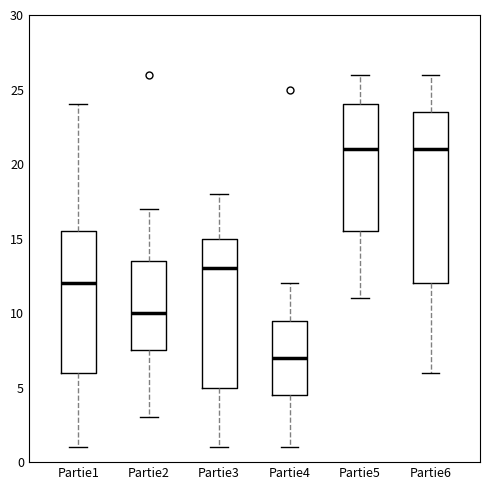

Reading left to right, read every box against the y-axis: the position of its median line, the range the box covers, and the ends of its whiskers. The values are not printed on the chart, so give them approximately, as read against the axis.

Partie1: median 12.0, box 6.0 to 15.5, whiskers 1.0 to 24.0
Partie2: median 10.0, box 7.5 to 13.5, whiskers 3.0 to 17.0
Partie3: median 13.0, box 5.0 to 15.0, whiskers 1.0 to 18.0
Partie4: median 7.0, box 4.5 to 9.5, whiskers 1.0 to 12.0
Partie5: median 21.0, box 15.5 to 24.0, whiskers 11.0 to 26.0
Partie6: median 21.0, box 12.0 to 23.5, whiskers 6.0 to 26.0